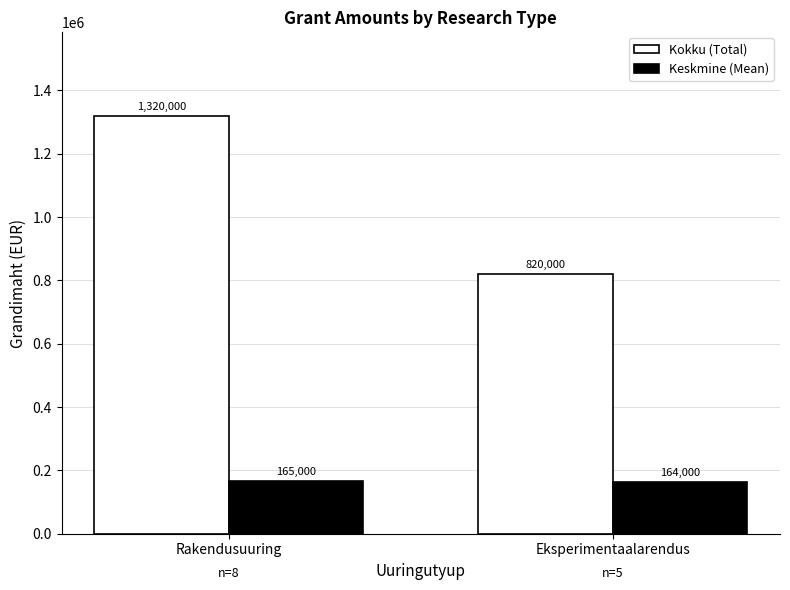

Reading left to right, transcribe all the data shown in this chart.

Kokku (Total): 1320000	820000
Keskmine (Mean): 165000	164000